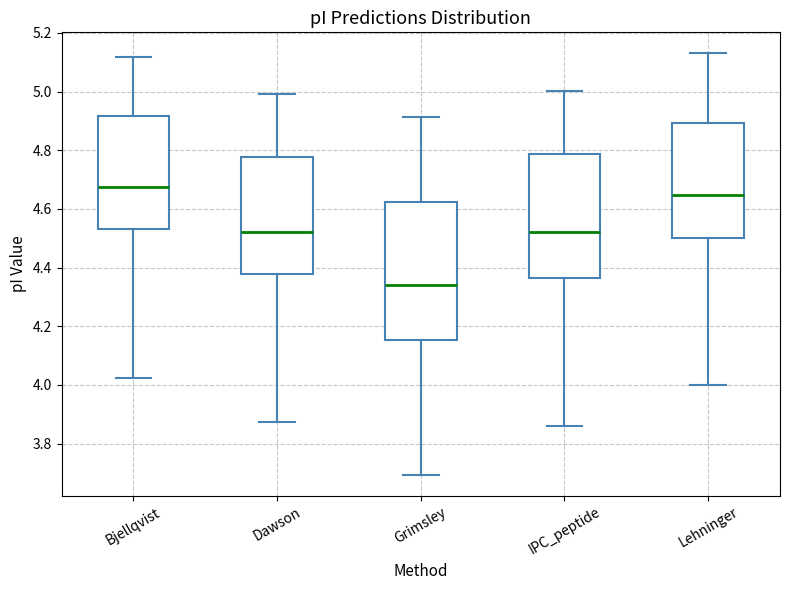

Reading left to right, read every box against the y-axis: the position of its median line, the range the box covers, and the ends of its whiskers. The values are not printed on the chart, so give them approximately, as read against the axis.

Bjellqvist: median 4.68, box 4.54 to 4.92, whiskers 4.02 to 5.12
Dawson: median 4.52, box 4.38 to 4.78, whiskers 3.88 to 5.00
Grimsley: median 4.34, box 4.16 to 4.62, whiskers 3.70 to 4.92
IPC_peptide: median 4.52, box 4.36 to 4.78, whiskers 3.86 to 5.00
Lehninger: median 4.64, box 4.50 to 4.90, whiskers 4.00 to 5.14